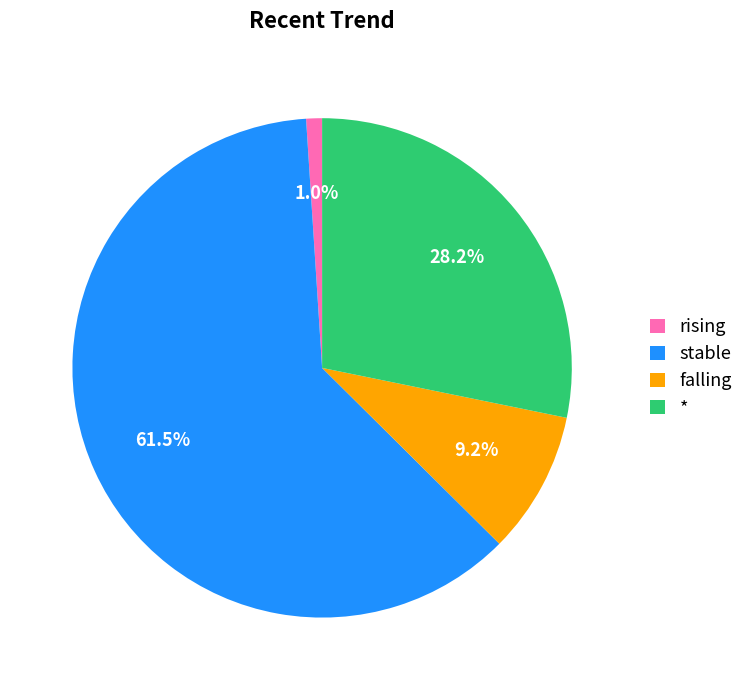

Rank the categories by value from lowest to highest.

rising, falling, *, stable